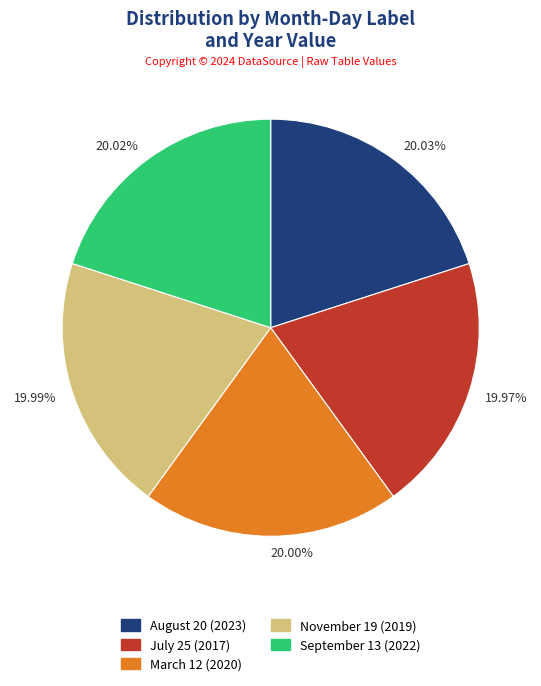

Is there a majority slice in this chart?

No